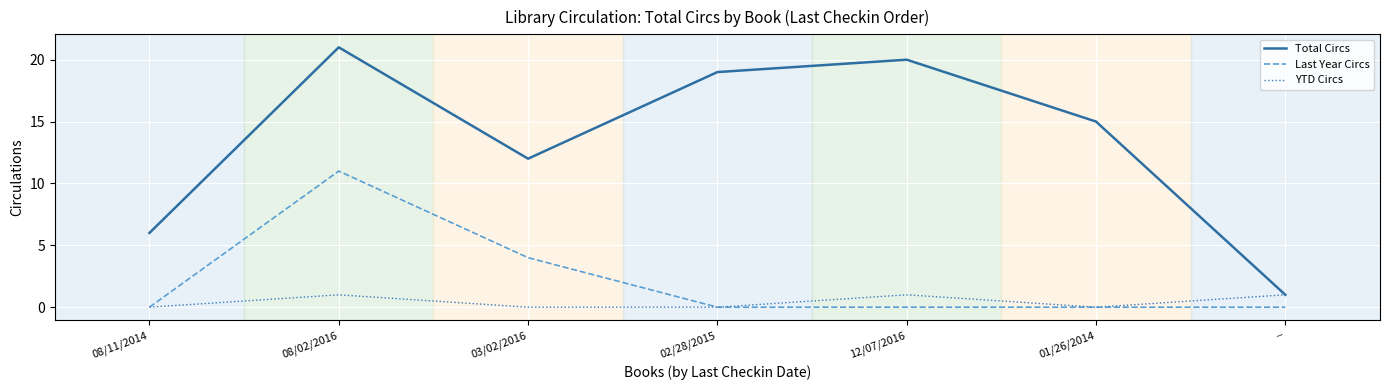

List the series in order of their peak value, lowest first.

YTD Circs, Last Year Circs, Total Circs